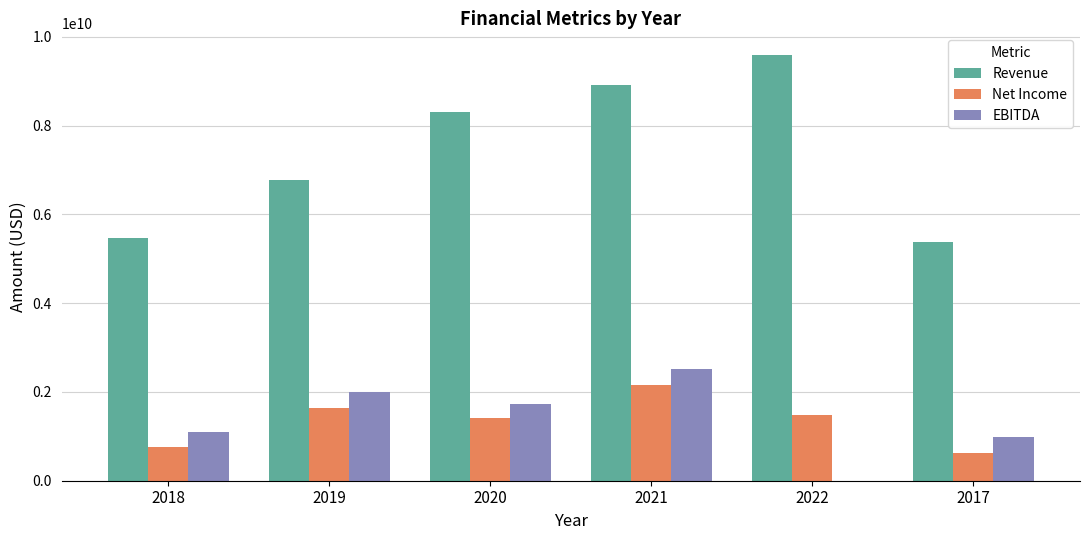

How many data points does each series have?

6